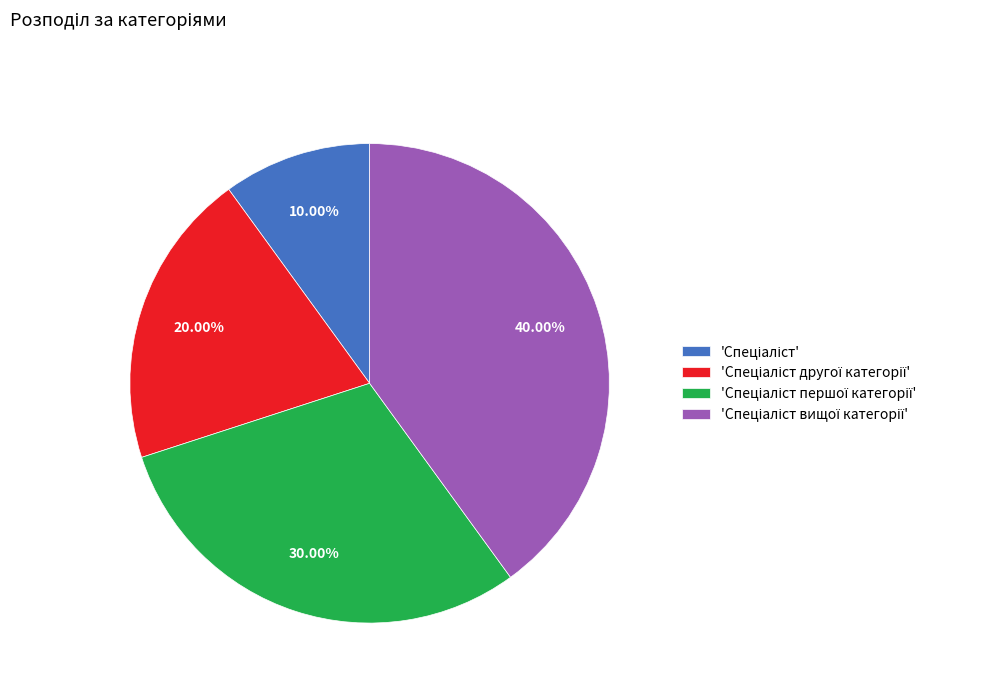

How many segments does this pie chart have?

4